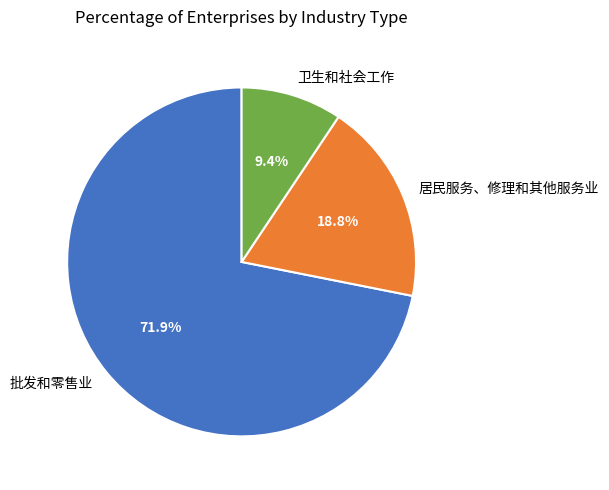

Do 卫生和社会工作 and 居民服务、修理和其他服务业 together represent more than half of the pie?

No